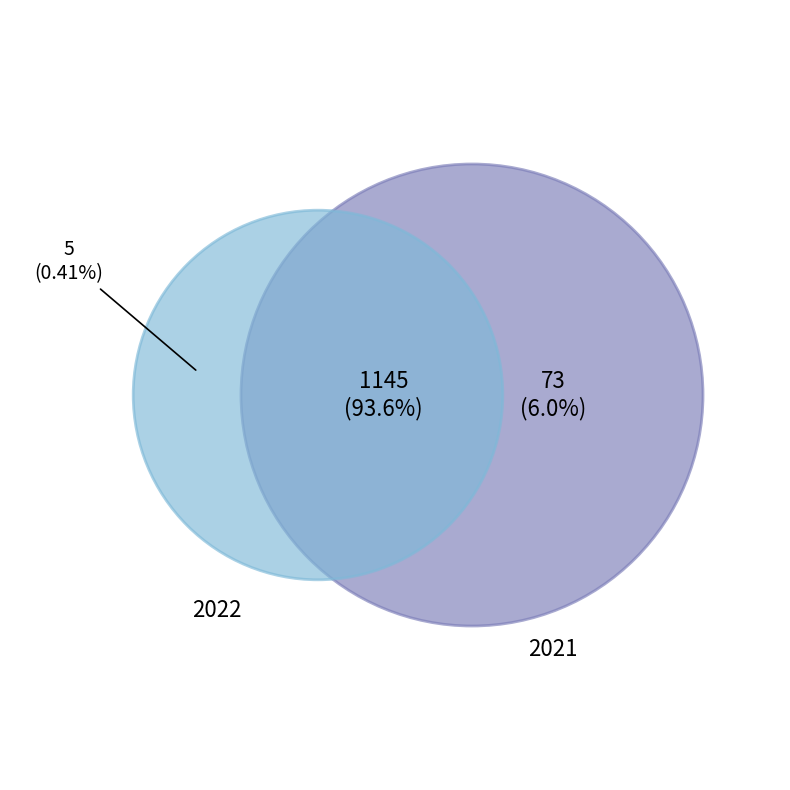

Rank the series at values_2022 from highest to lowest value.

values_2021, values_2022